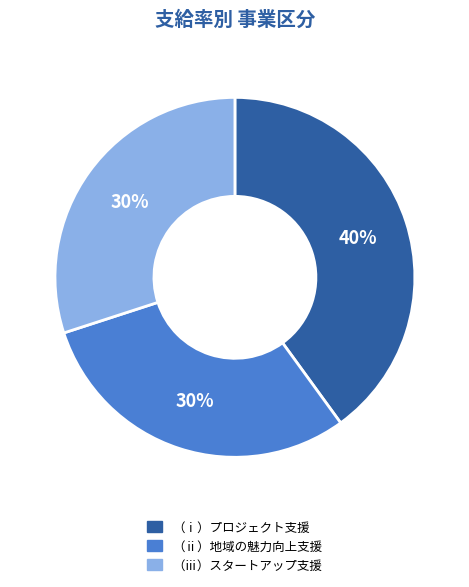

Does （ⅲ）スタートアップ支援 account for over 50% of the chart?

No